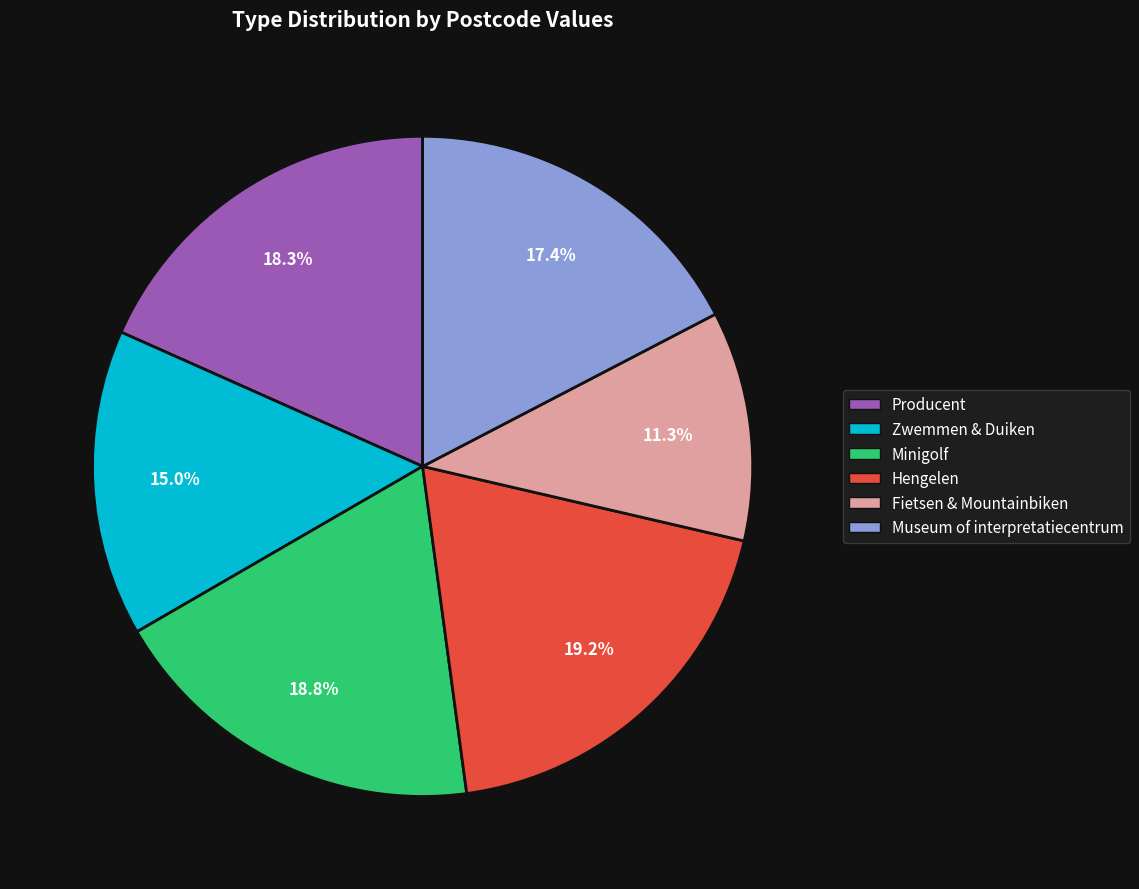

Does Museum of interpretatiecentrum represent more than half of the total?

No